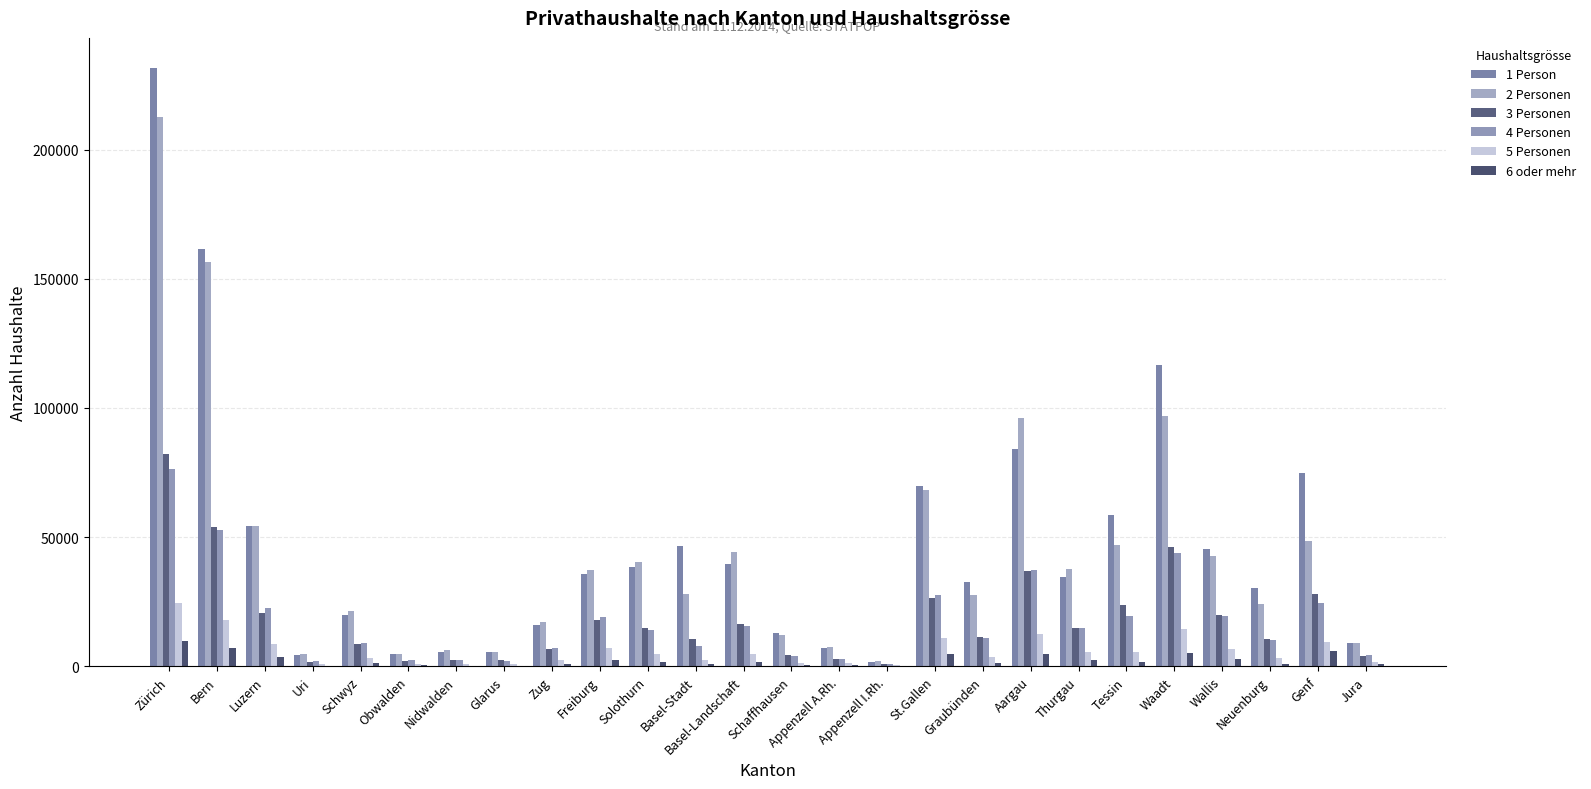

How many data points does each series have?

26